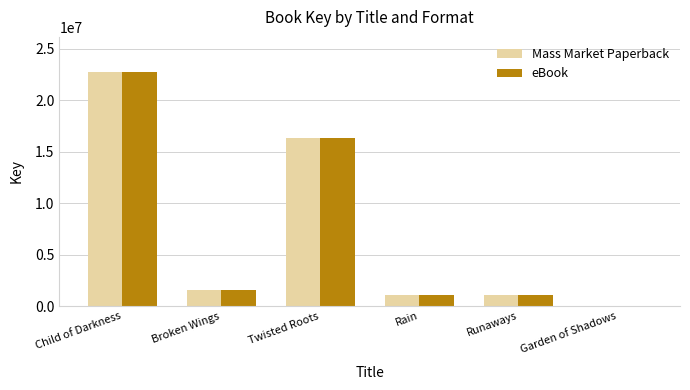

What is the maximum value shown in the chart?

22762384